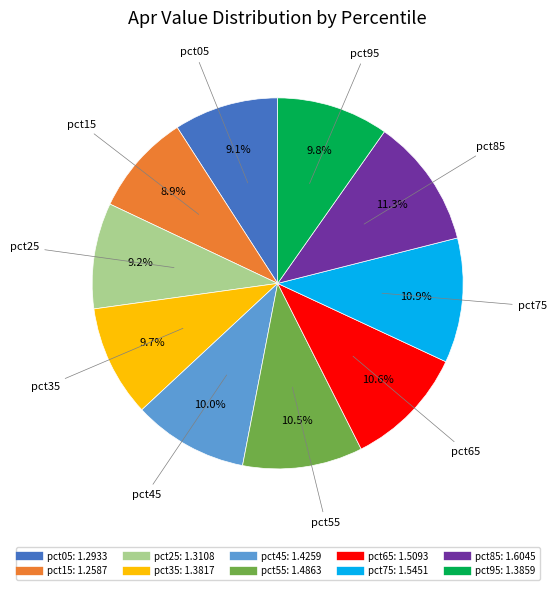

Is it true that pct05 is 9% of the pie?

True